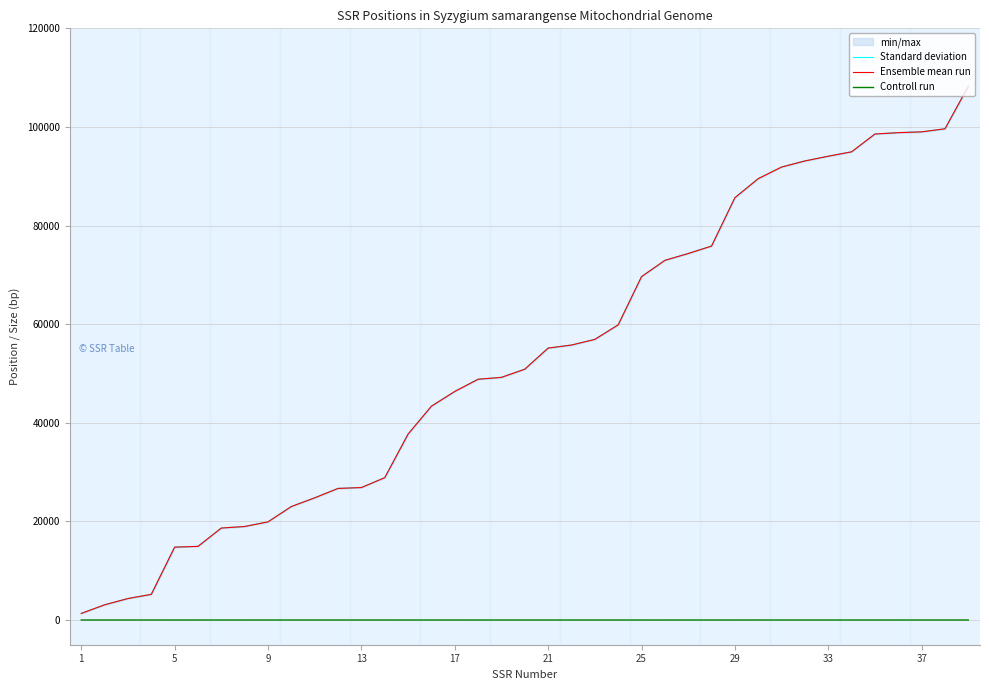

What is the difference between the second highest and second lowest values in the Controll run series?

5